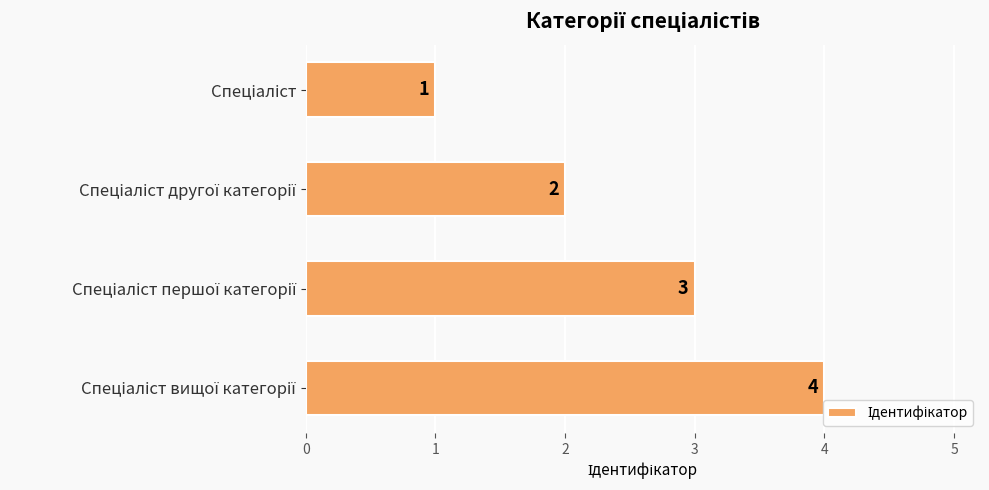

Count the values in the range 2 to 4.

3